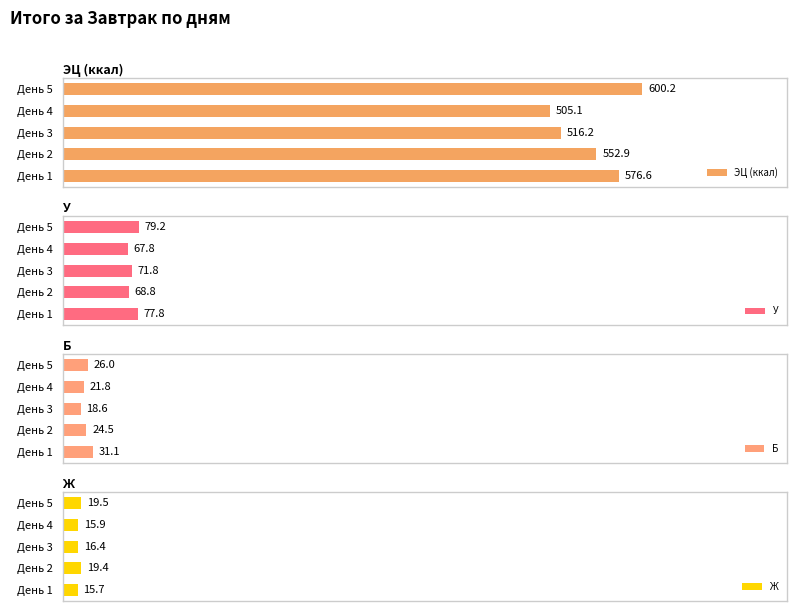

Rank the categories by ЭЦ (ккал) value from highest to lowest.

День 5, День 1, День 2, День 3, День 4